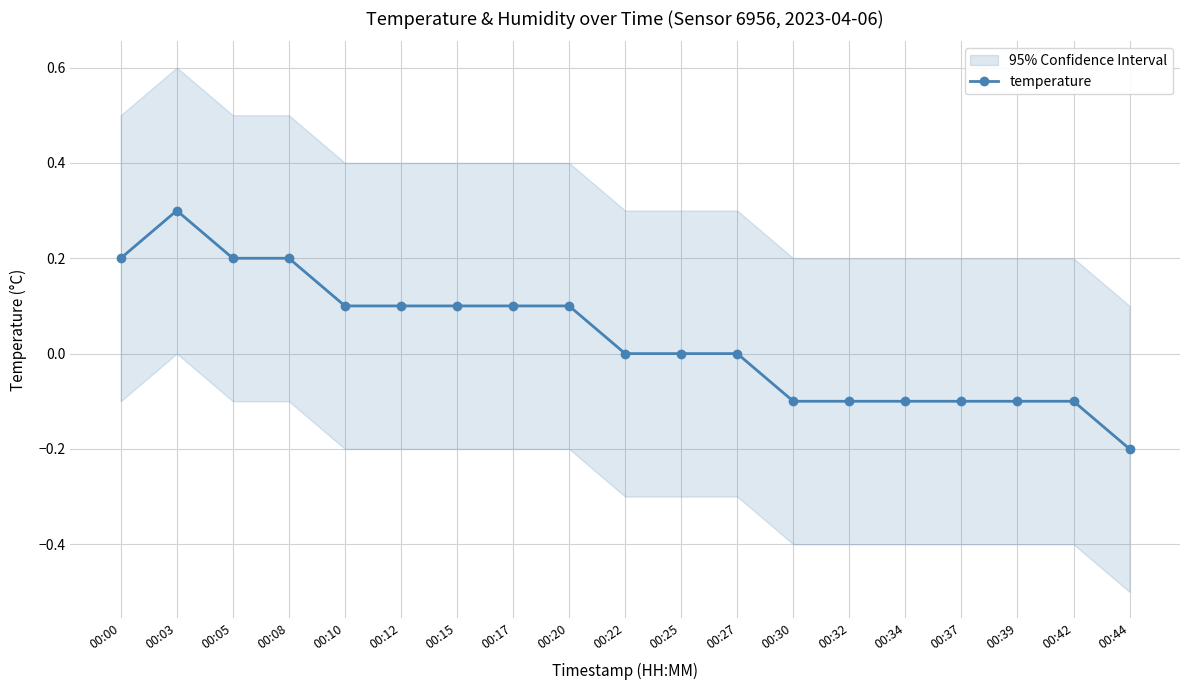

At which label is the value closest to 0?

00:22